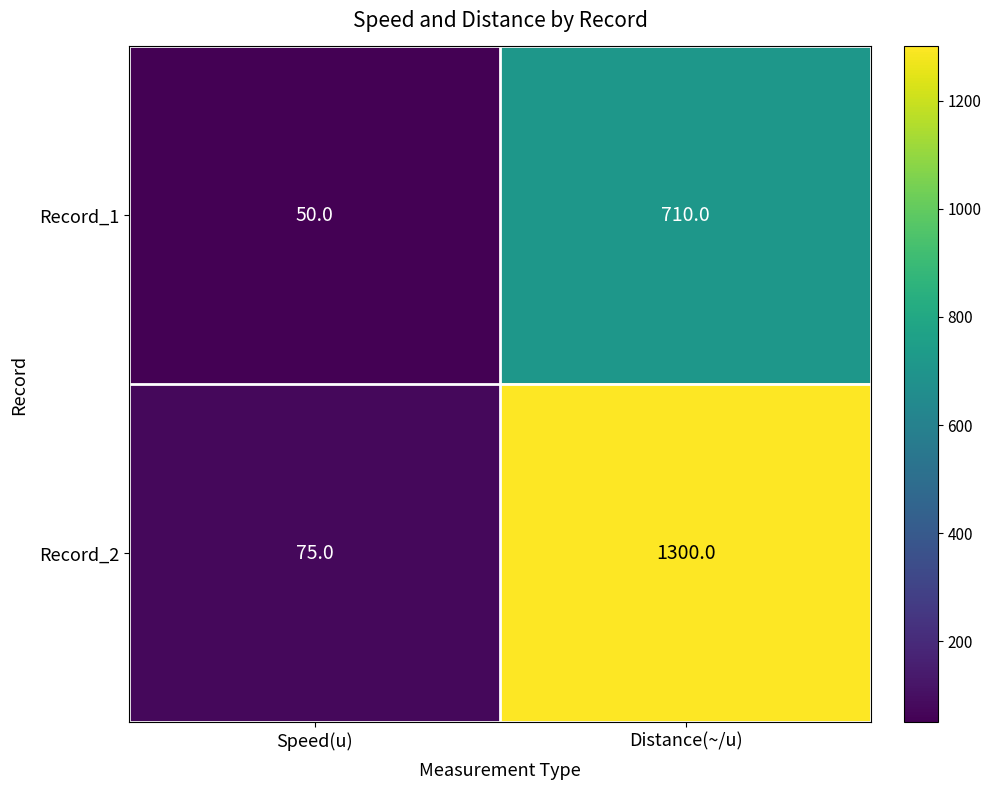

Reading left to right, what are all the values shown in this chart?

Record_1: Speed(u)=50	Distance(~/u)=710
Record_2: Speed(u)=75	Distance(~/u)=1300